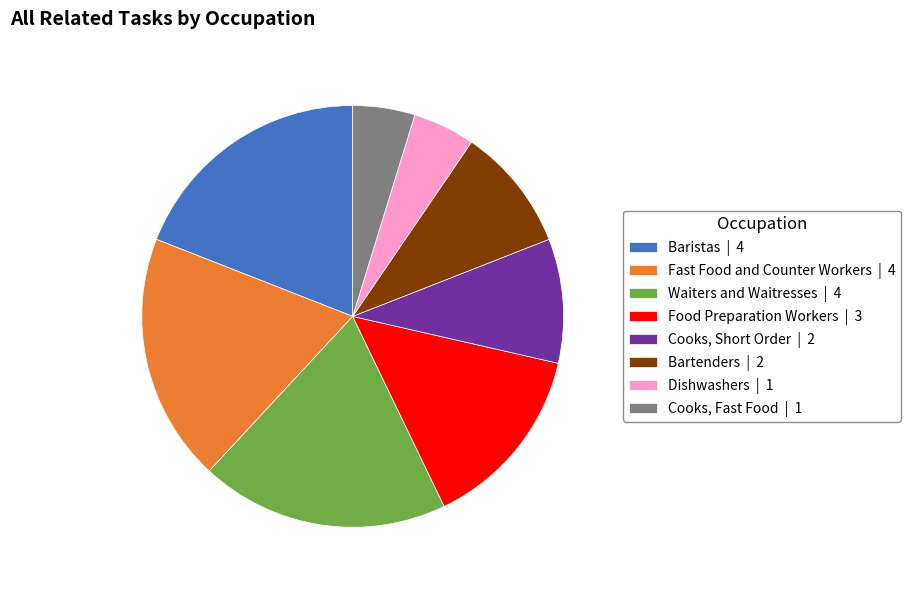

Is Waiters and Waitresses the majority of the pie?

No